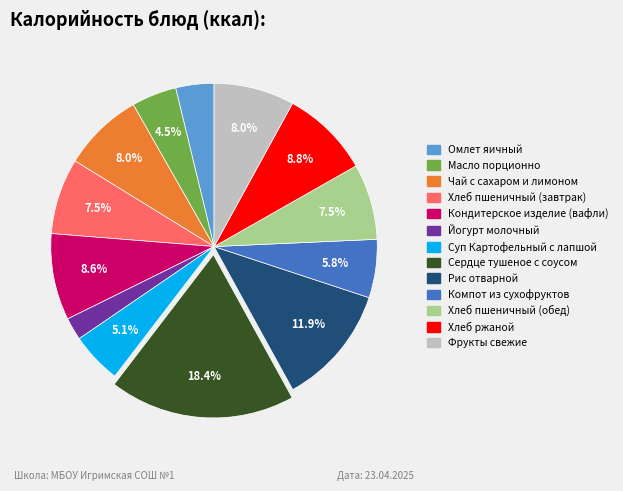

Does Йогурт молочный represent more than half of the total?

No